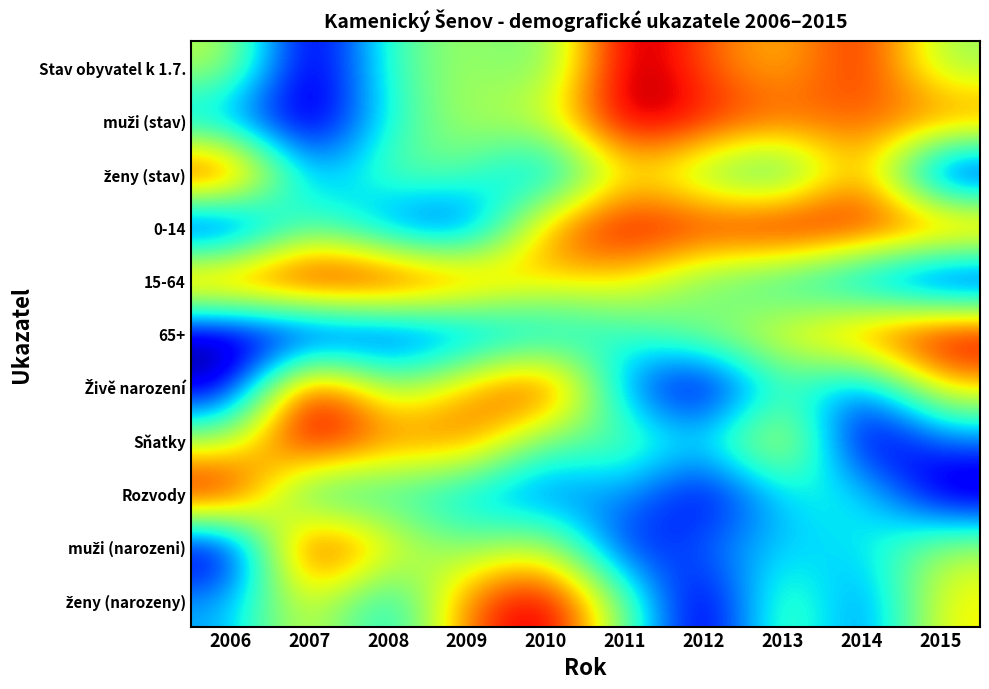

What is the total value across all series at 2009?

5.9